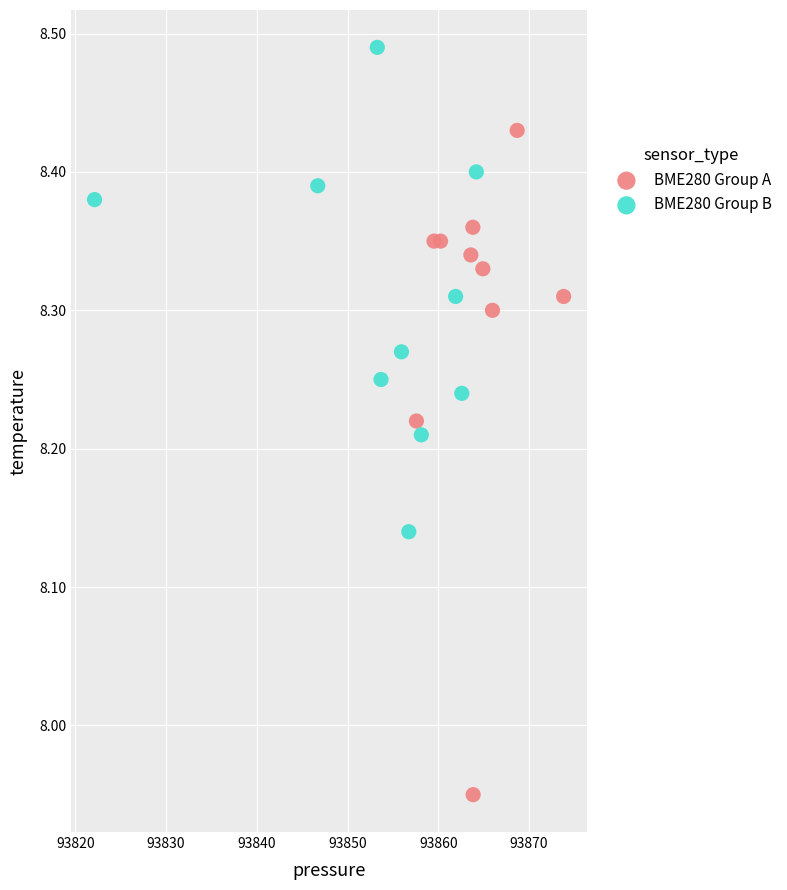

What are all the series names shown in the legend?

BME280 Group A, BME280 Group B